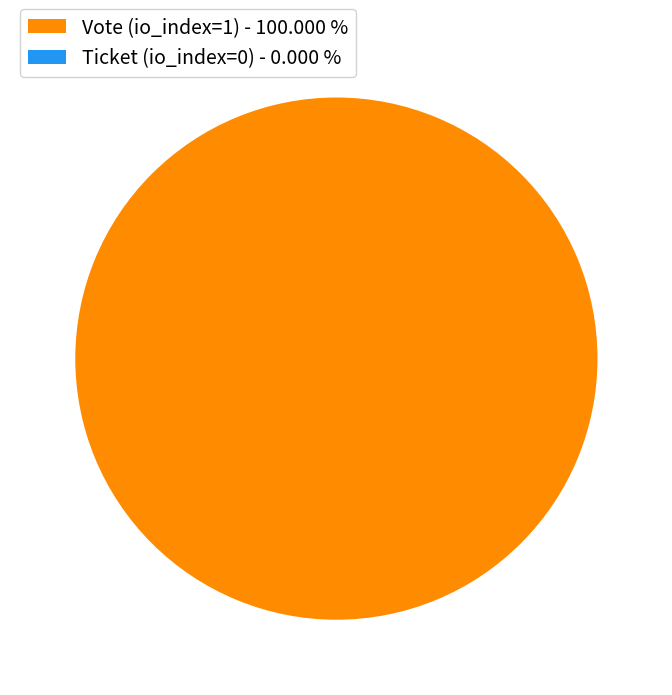

Rank the categories by value from highest to lowest.

Vote (io_index=1), Ticket (io_index=0)